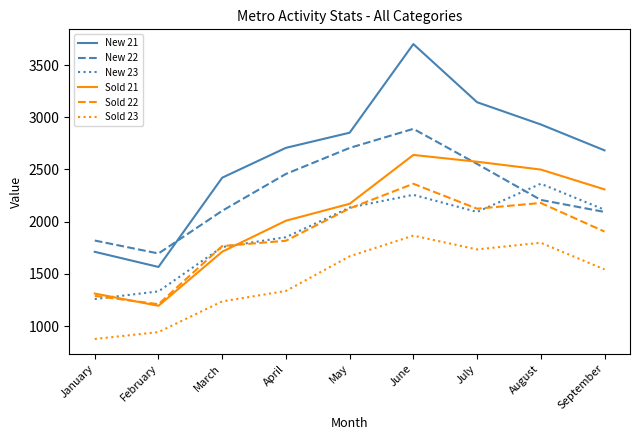

Which series has the largest total across all categories?

New 21